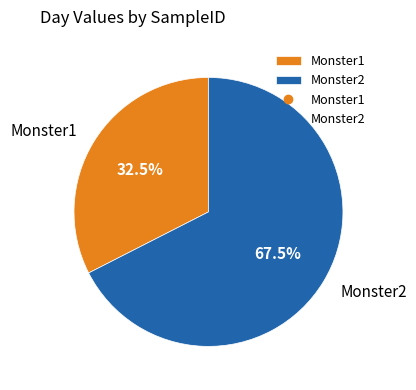

How many segments does this pie chart have?

2